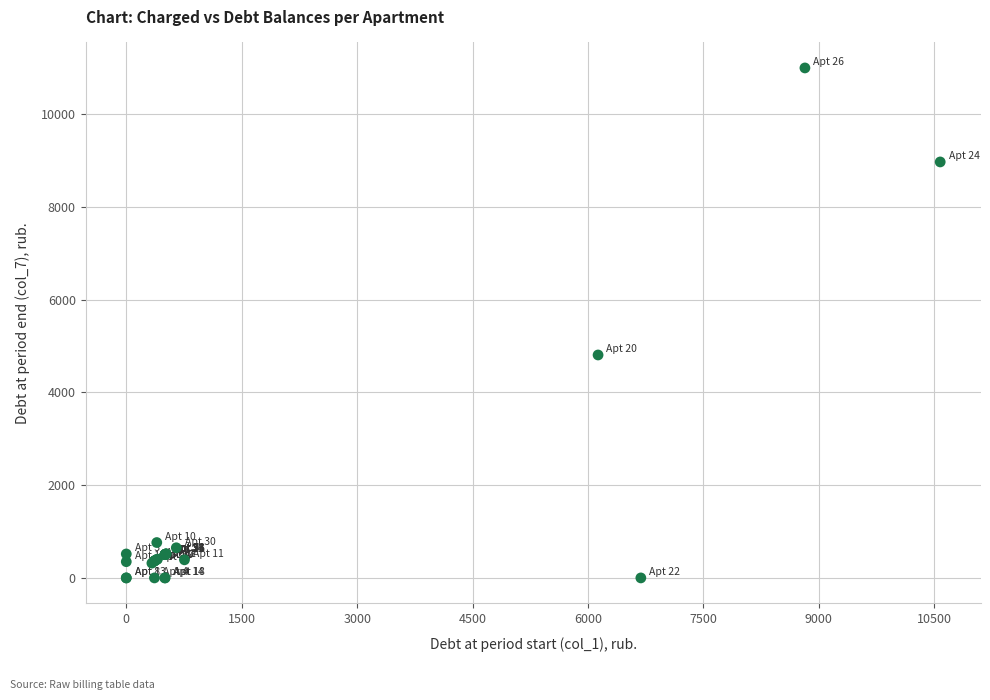

What Y value in the scatter plot is closest to 5497?

4806.8